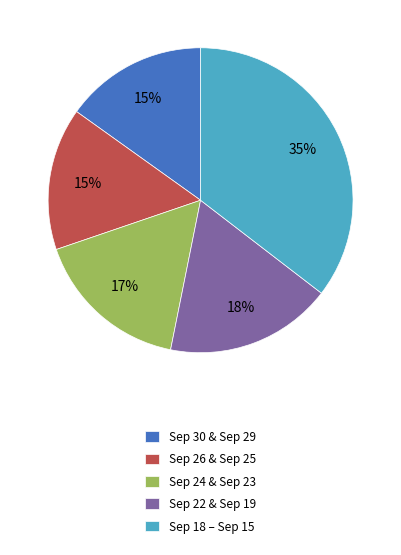

Does any single category account for the majority?

No